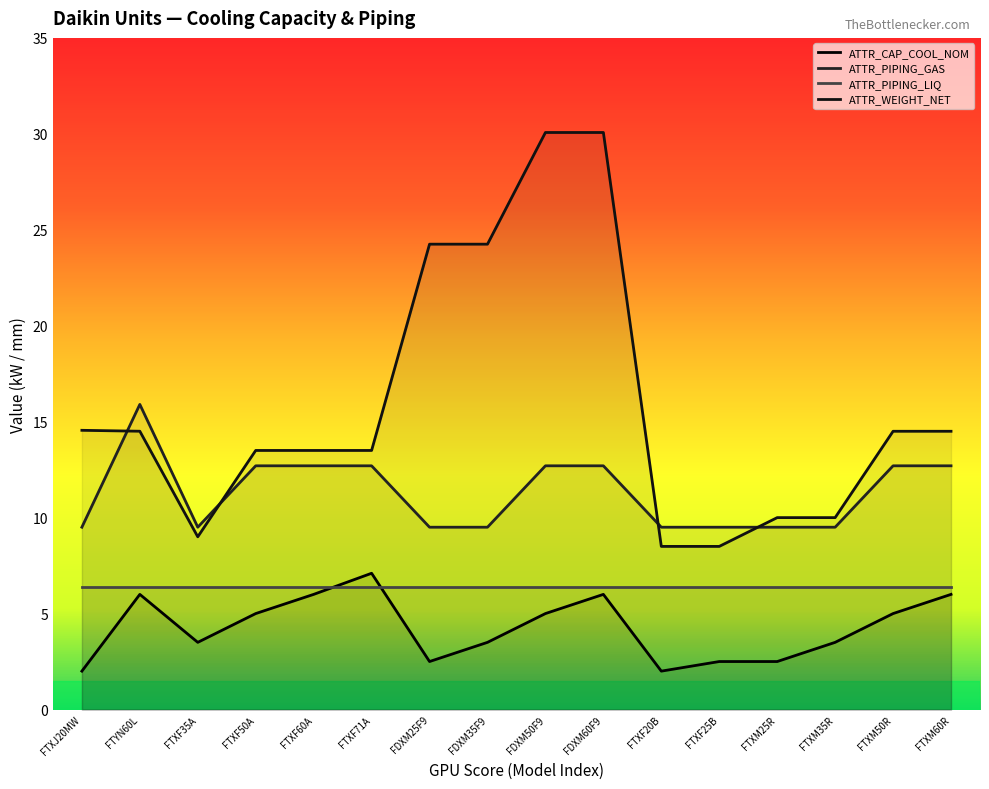

Rank the series by their maximum value, from highest to lowest.

ATTR_WEIGHT_NET, ATTR_PIPING_GAS, ATTR_CAP_COOL_NOM, ATTR_PIPING_LIQ